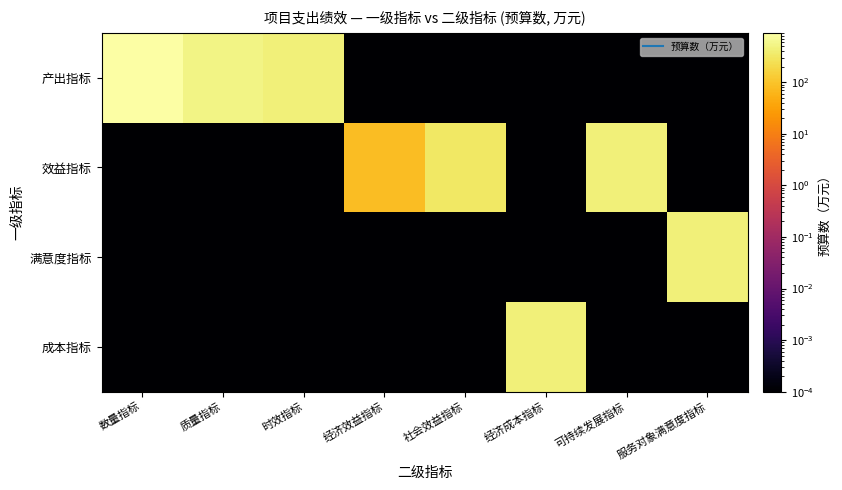

Between 社会效益指标 and 服务对象满意度指标, which series saw the biggest shift?

满意度指标